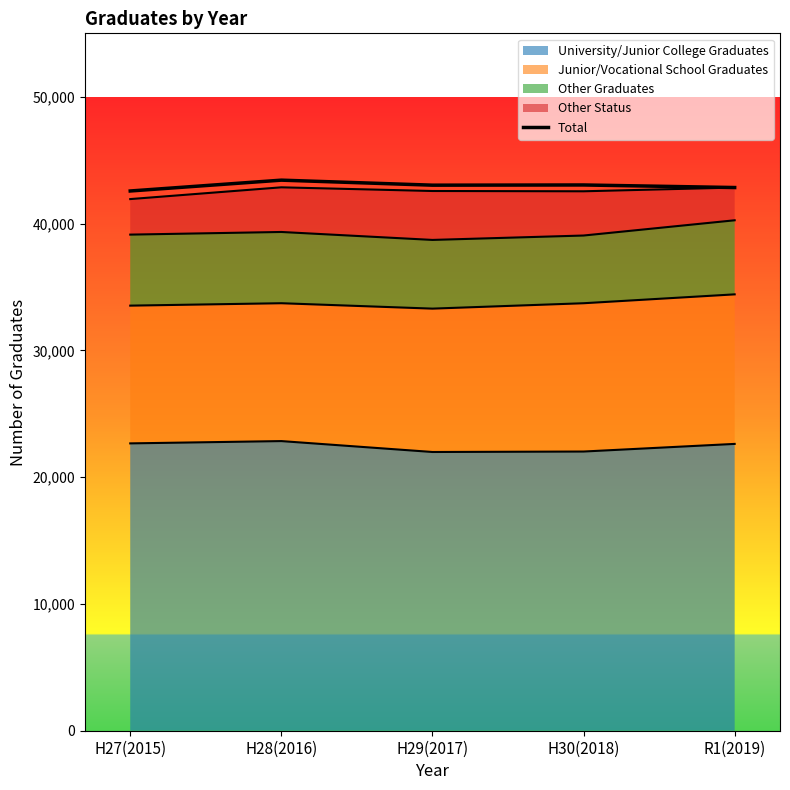

The value at H27(2015) is 42567. True or false?

True